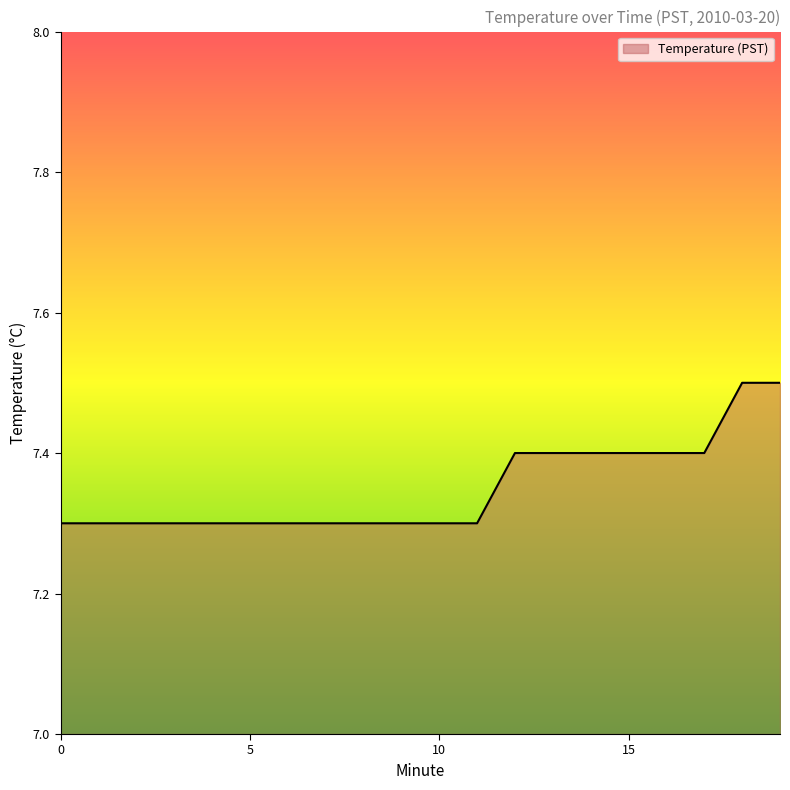

What is the difference between the maximum and minimum values?

0.2